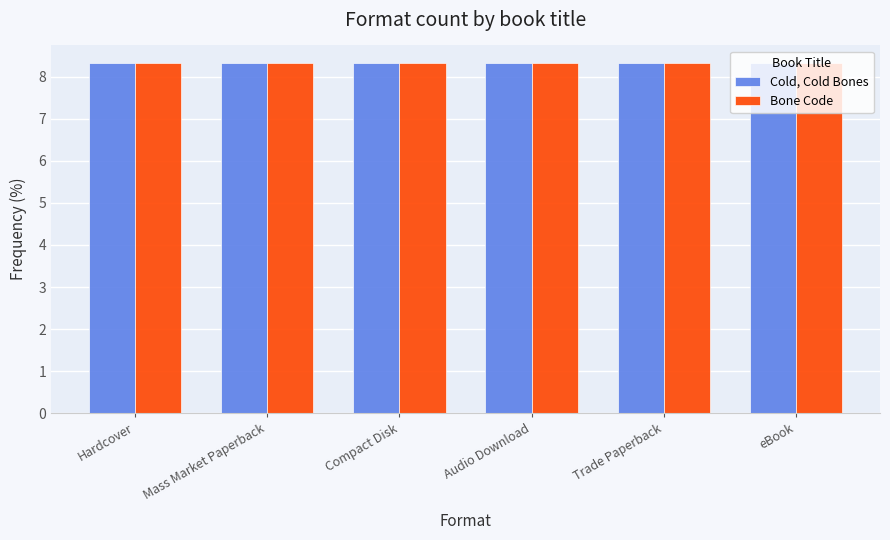

What is the label of the 3rd bar from the left?

Compact Disk